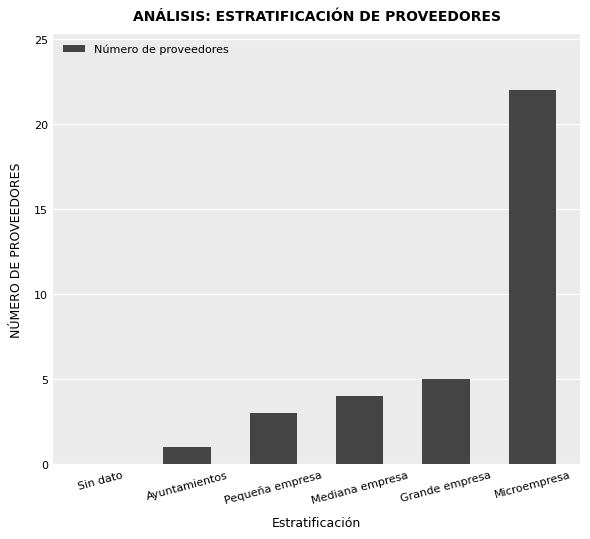

Are the bars horizontal?

No